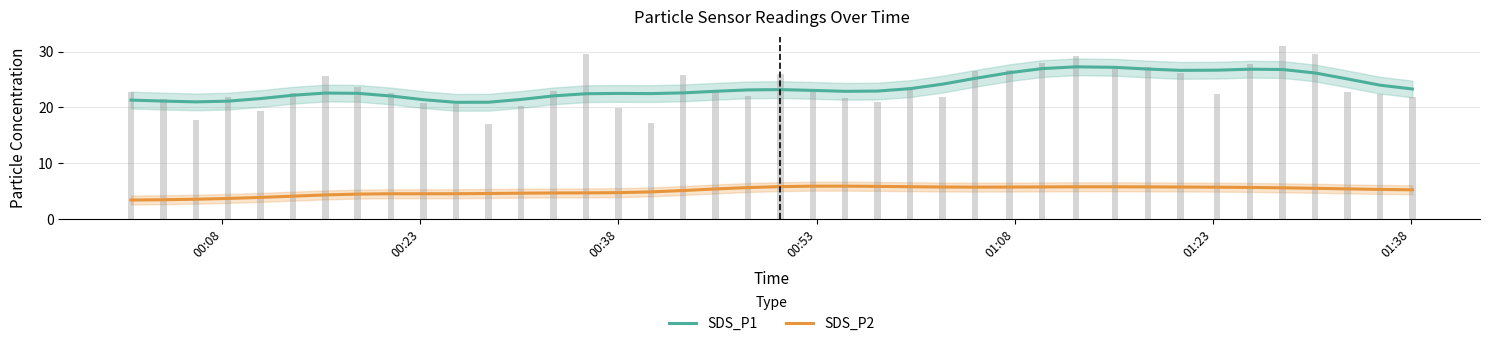

True or false: SDS_P2 and SDS_P1 cross at least once.

False